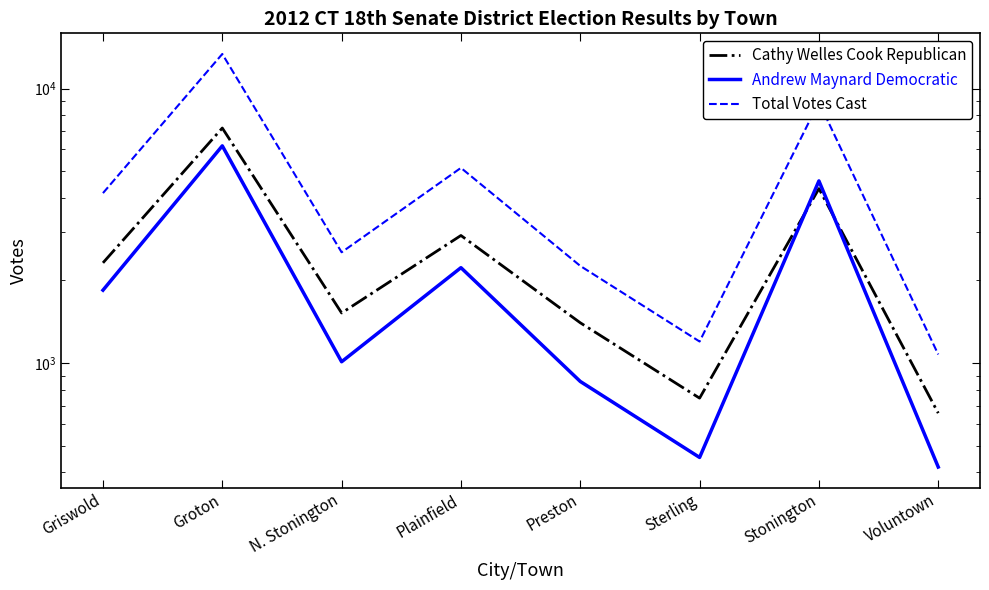

How many lines are shown in the chart?

3